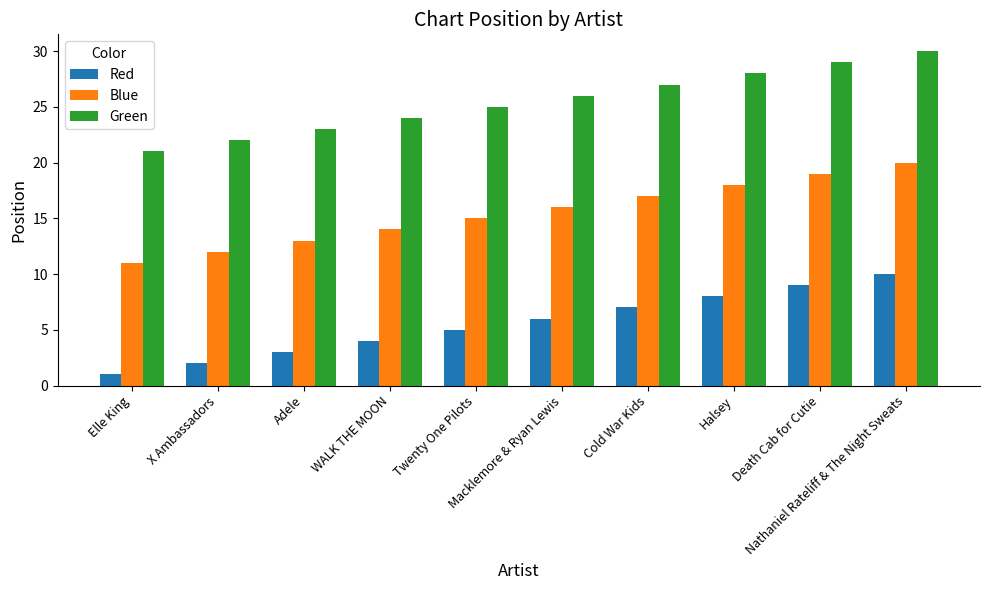

What is the lowest value of the Red series?

1